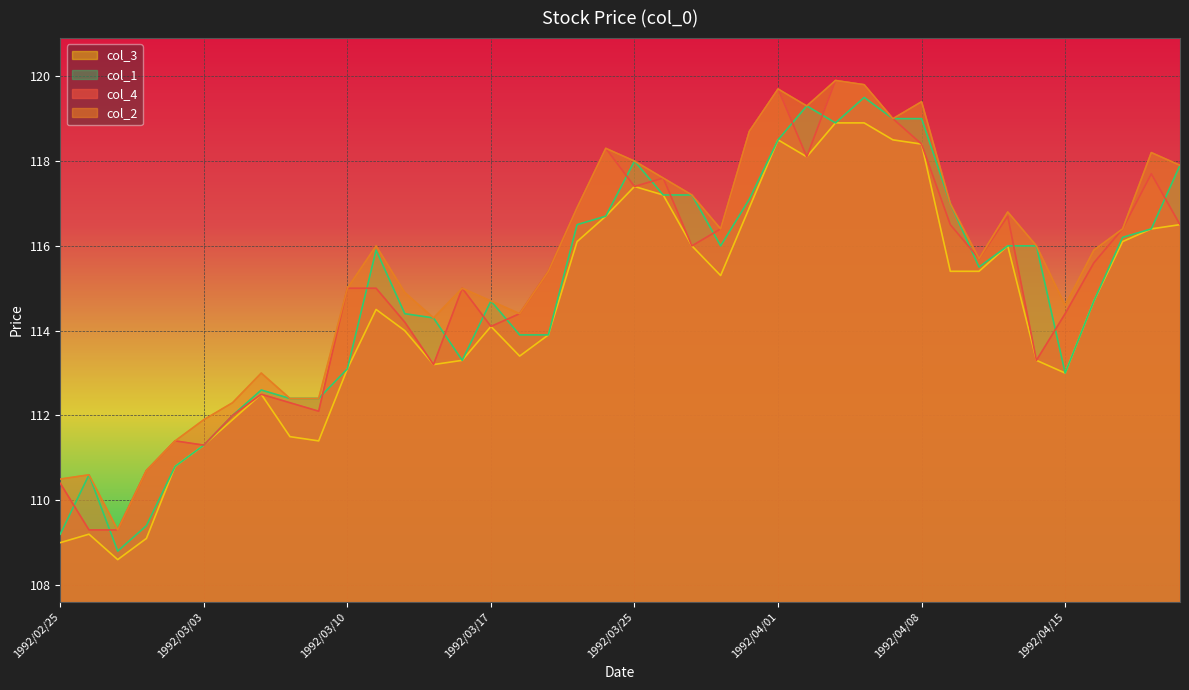

Which label corresponds to the smallest value in the chart?

1992/02/27